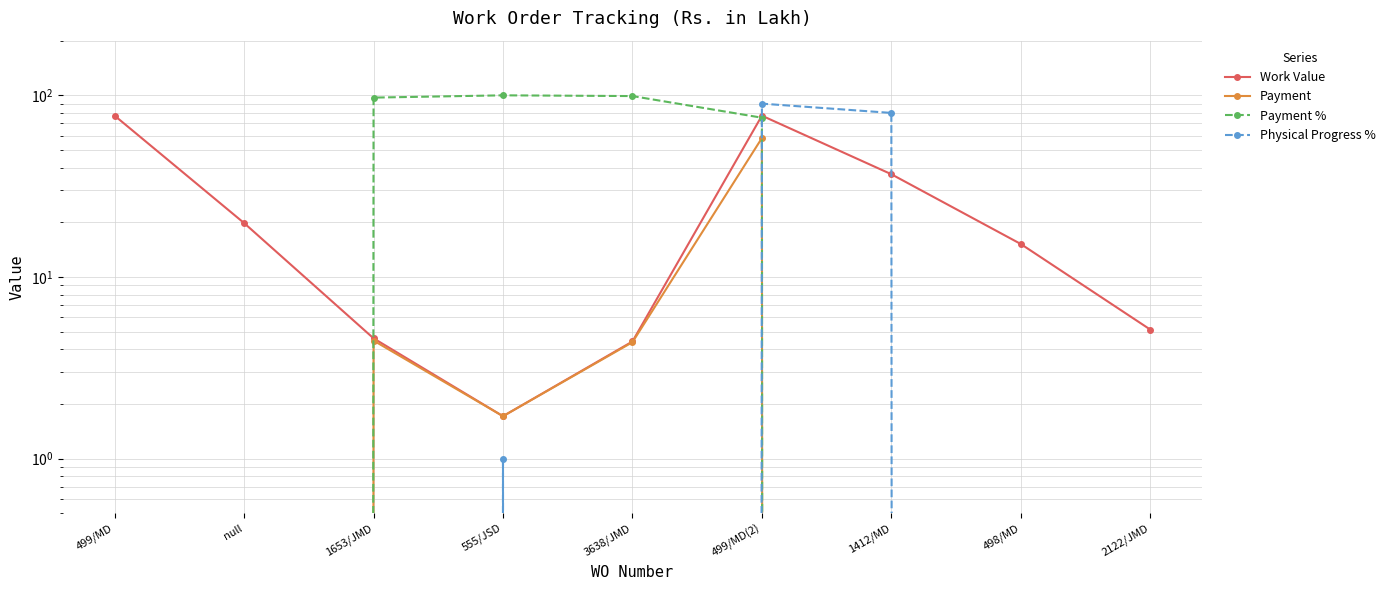

Rank the categories by Payment value from lowest to highest.

499/MD, null, 1412/MD, 498/MD, 2122/JMD, 555/JSD, 3638/JMD, 1653/JMD, 499/MD(2)